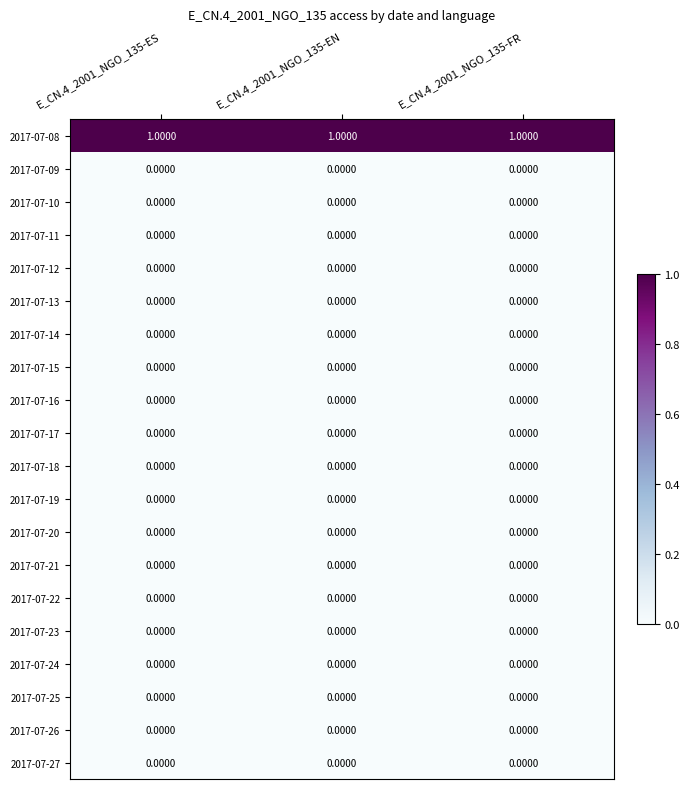

Which series has the largest total across all categories?

2017-07-08